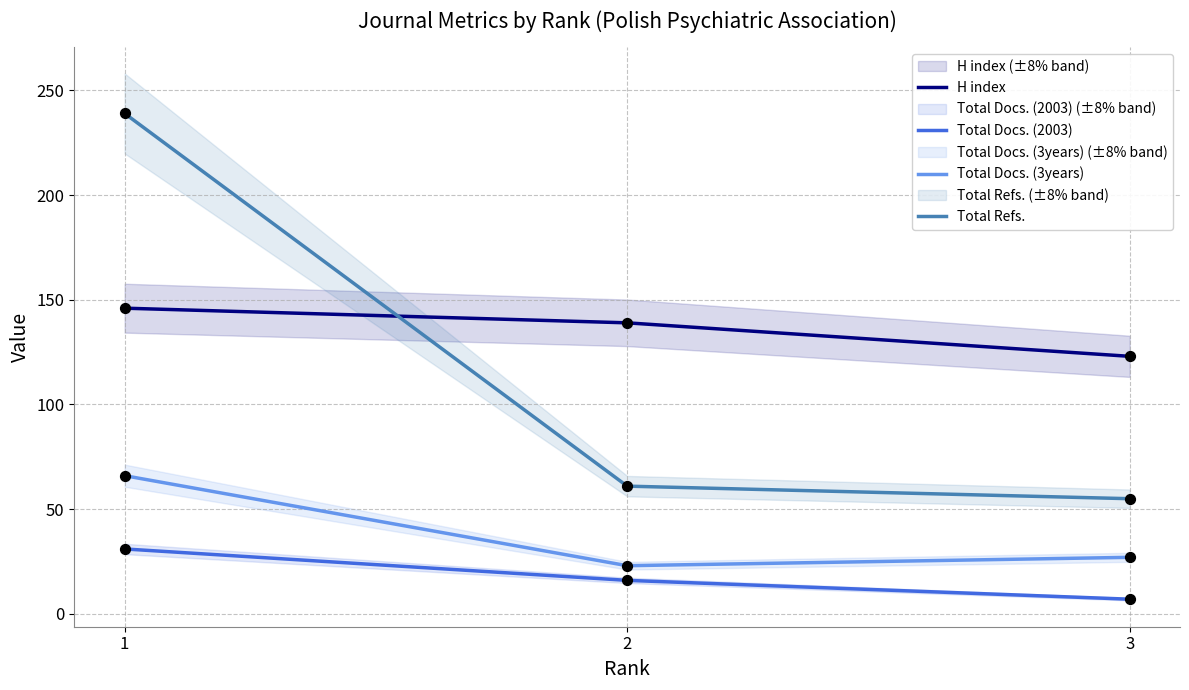

Which series contains the lowest Y value?

Total Docs. (2003)